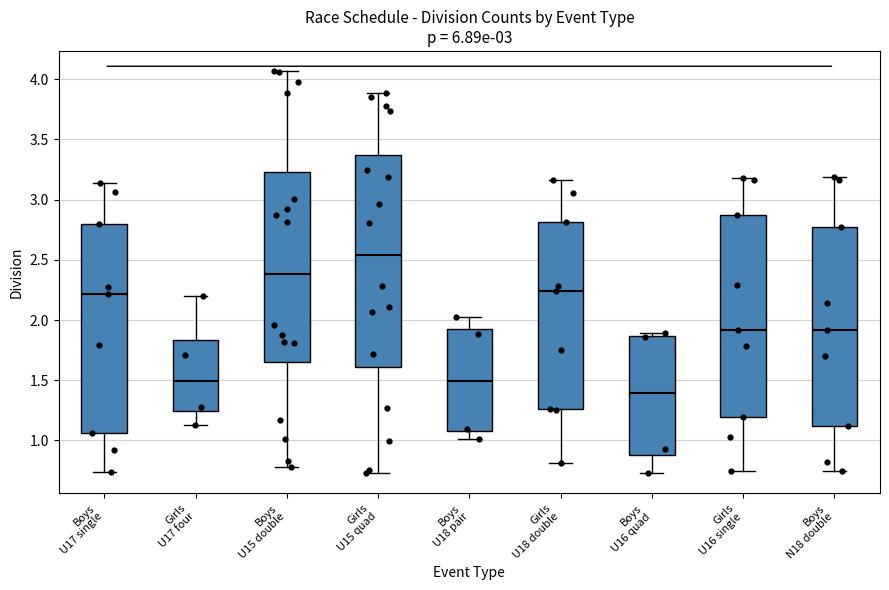

Reading left to right, read every box against the y-axis: the position of its median line, the range the box covers, and the ends of its whiskers. The values are not printed on the chart, so give them approximately, as read against the axis.

Boys U17 single: median 2.20, box 1.05 to 2.80, whiskers 0.75 to 3.15
Girls U17 four: median 1.50, box 1.25 to 1.85, whiskers 1.10 to 2.20
Boys U15 double: median 2.40, box 1.65 to 3.25, whiskers 0.80 to 4.05
Girls U15 quad: median 2.55, box 1.60 to 3.35, whiskers 0.75 to 3.90
Boys U18 pair: median 1.50, box 1.10 to 1.90, whiskers 1.00 to 2.05
Girls U18 double: median 2.25, box 1.25 to 2.80, whiskers 0.80 to 3.15
Boys U16 quad: median 1.40, box 0.90 to 1.85, whiskers 0.75 to 1.90
Girls U16 single: median 1.90, box 1.20 to 2.85, whiskers 0.75 to 3.20
Boys N18 double: median 1.90, box 1.10 to 2.75, whiskers 0.75 to 3.20